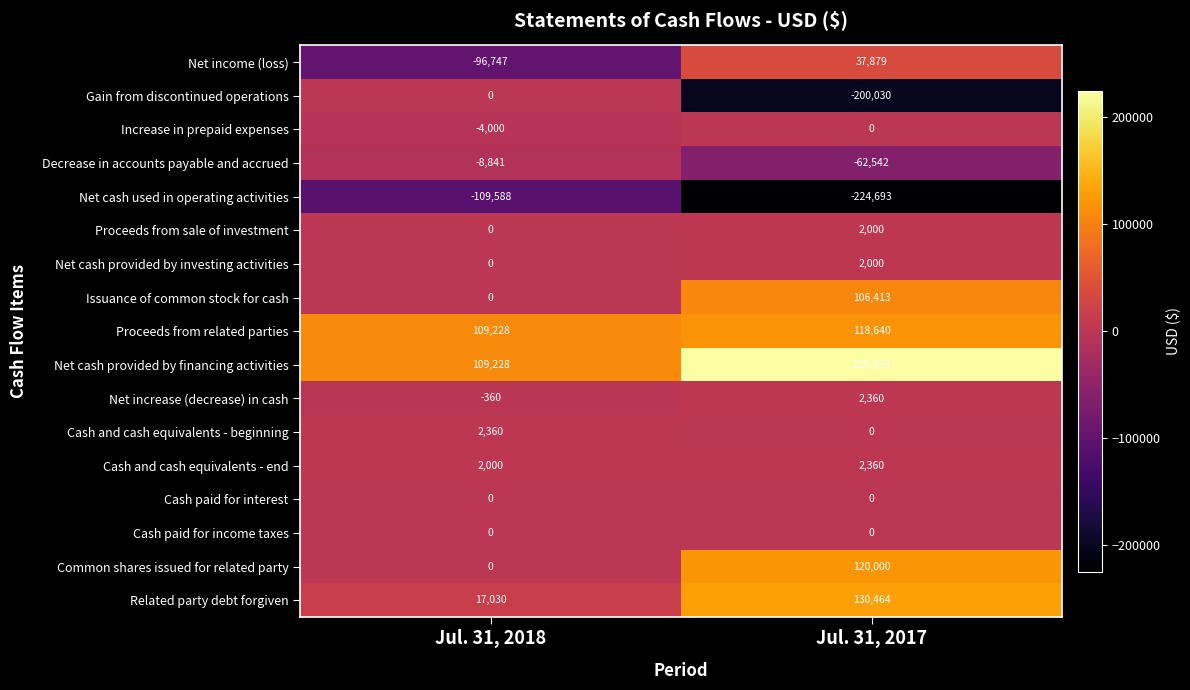

Where is Proceeds from sale of investment nearest to the value 1000?

Jul. 31, 2018